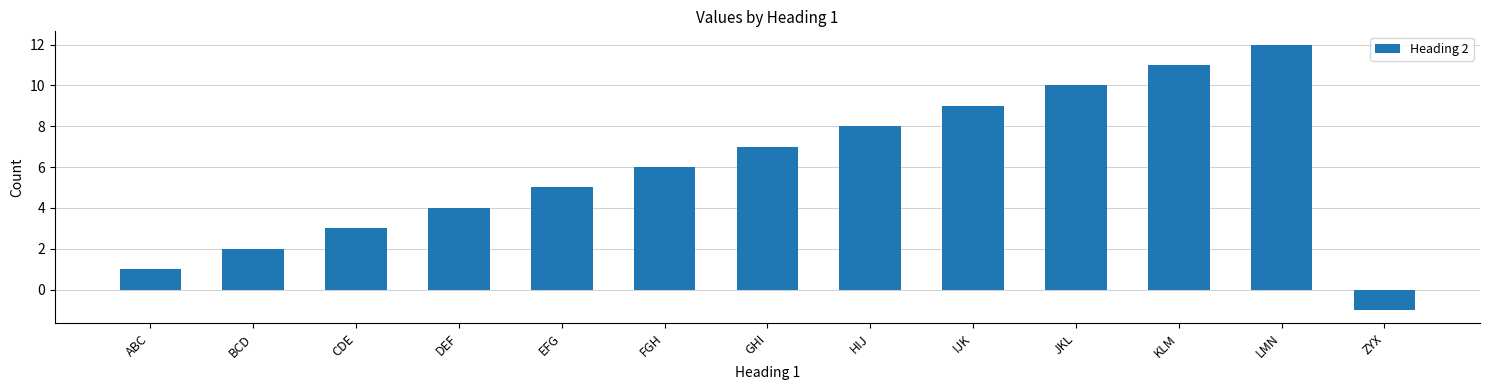

How many values are below 6?

6